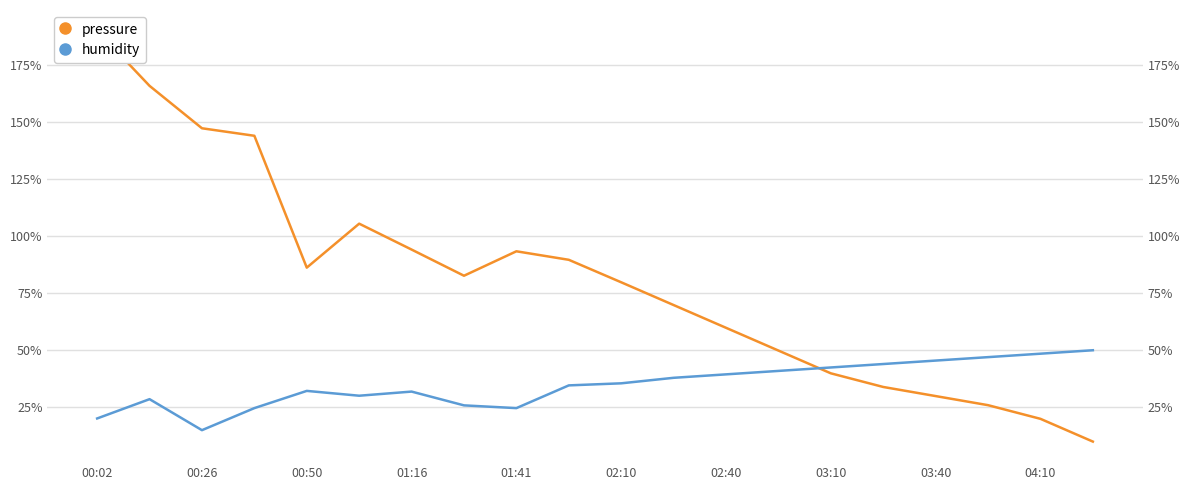

What is the difference between the highest and lowest values at 04:10?

28.5